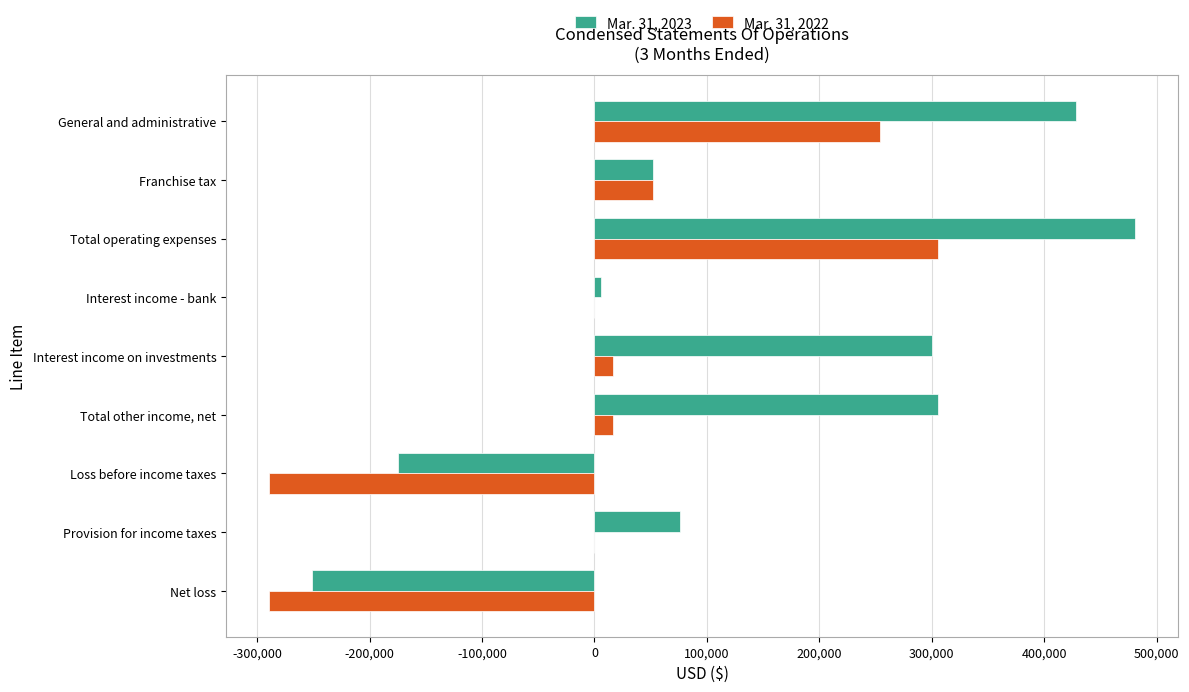

Is it true that Mar. 31, 2023 equals 23379 at Franchise tax?

False